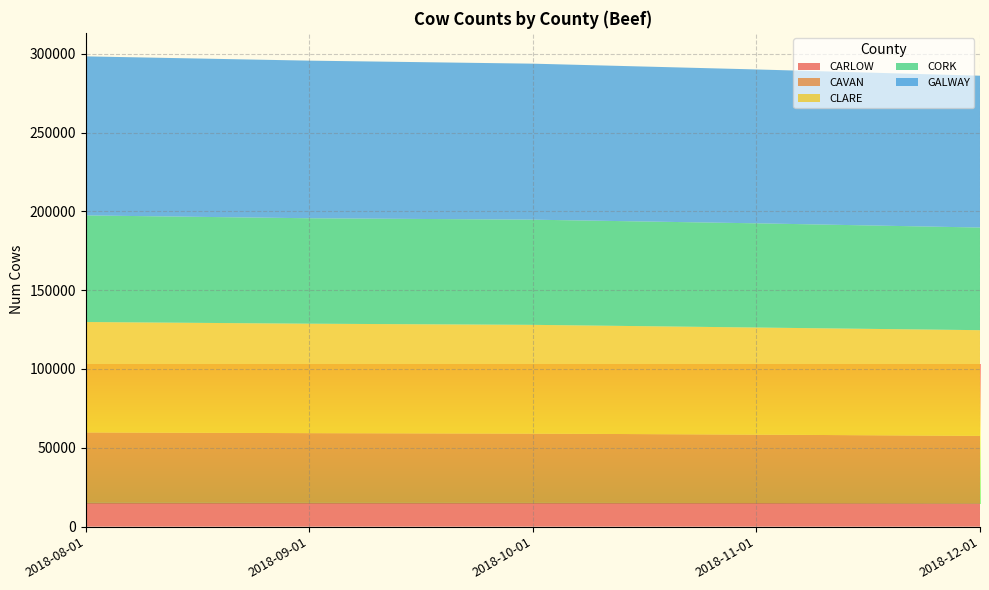

Reading left to right, what are all the values shown in this chart?

CARLOW: 15268	15154	15129	14995	14796
CAVAN: 44490	44155	43883	43370	42780
CLARE: 70050	69427	68994	67940	67051
CORK: 67612	66886	66712	66103	65105
GALWAY: 100891	99972	98962	97602	96308